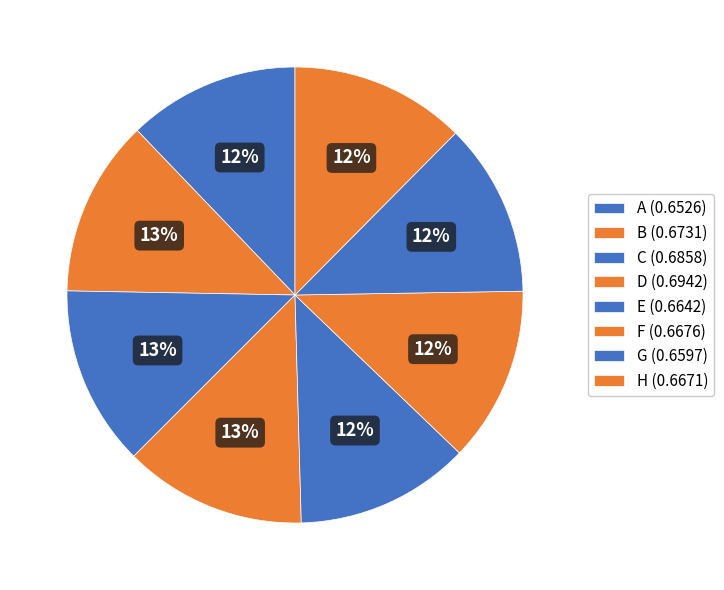

To the nearest percent, what is the combined percentage of H and C?

25%